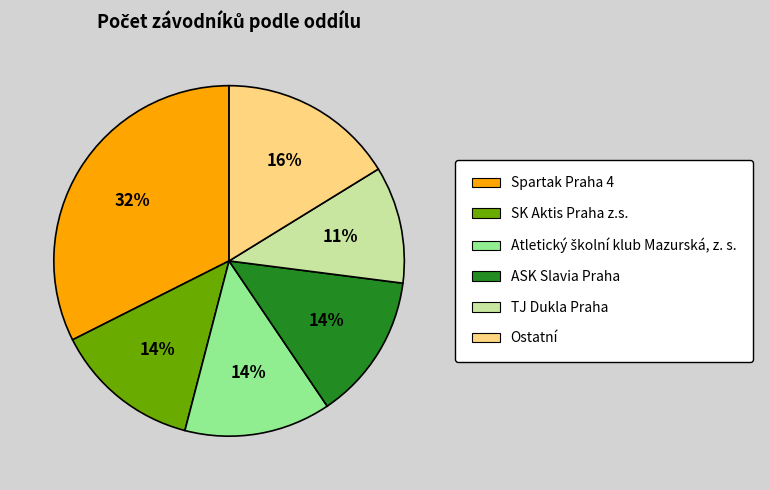

What percentage is the Ostatní slice, to the nearest percent?

16%